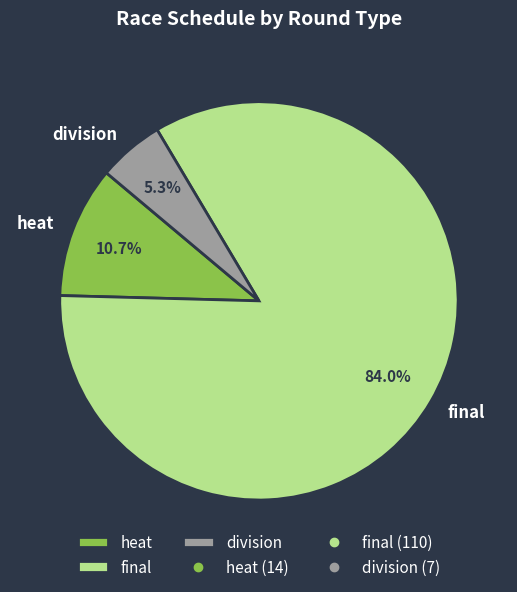

Combined, do heat and final account for over 50%?

Yes